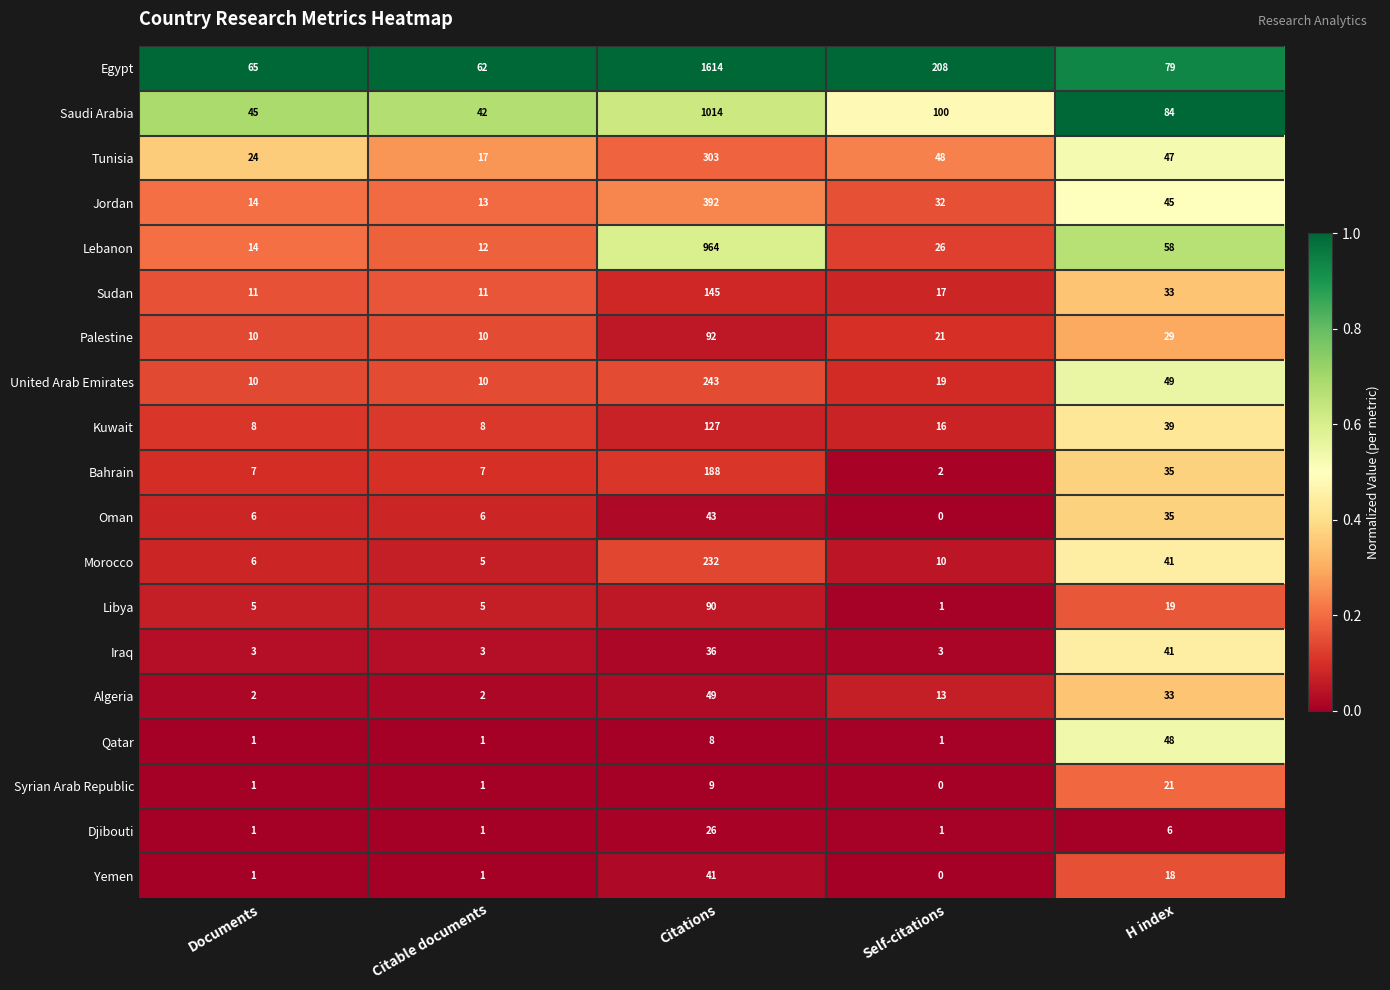

List the labels in order of Saudi Arabia value, largest first.

Citations, Self-citations, H index, Documents, Citable documents